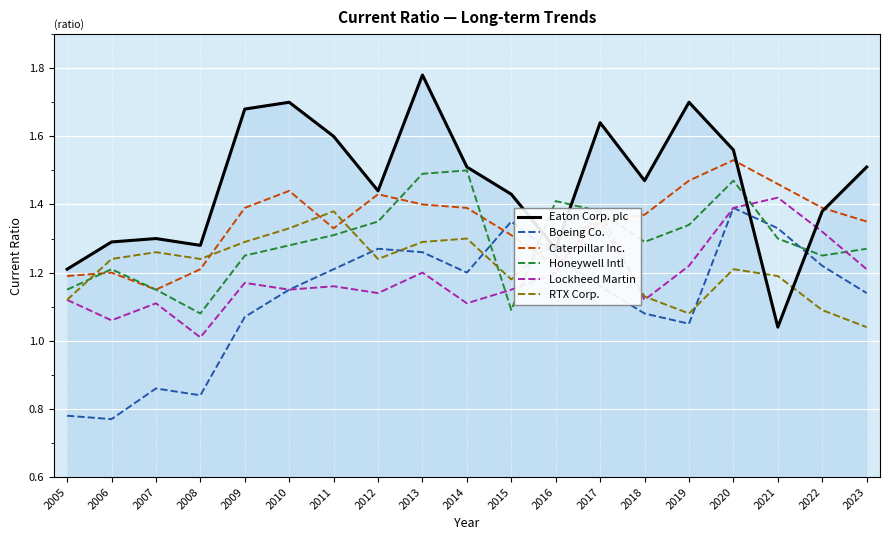

Count the number of data series in this chart.

6